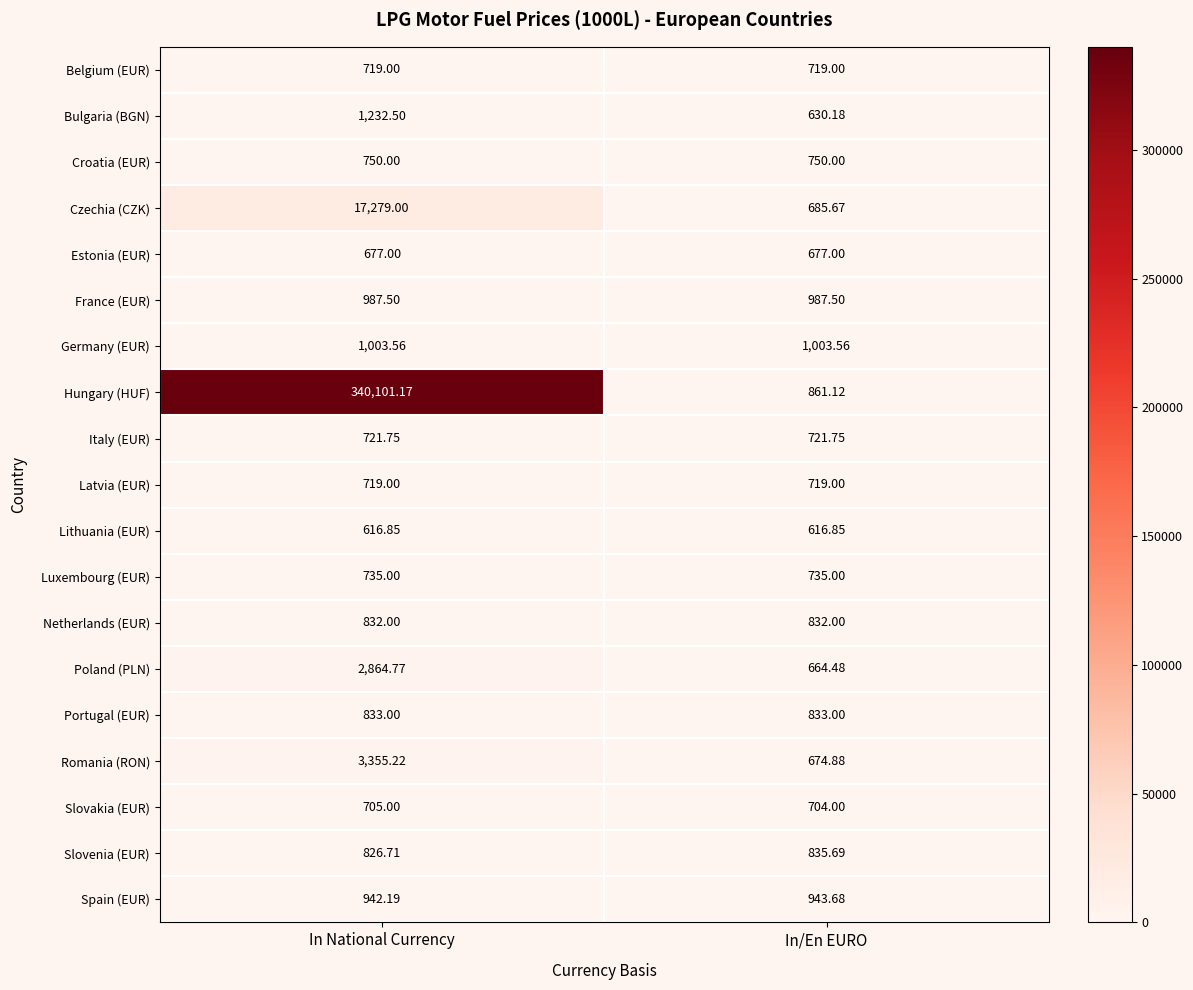

Between In National Currency and In/En EURO, which series saw the biggest shift?

Hungary (HUF)